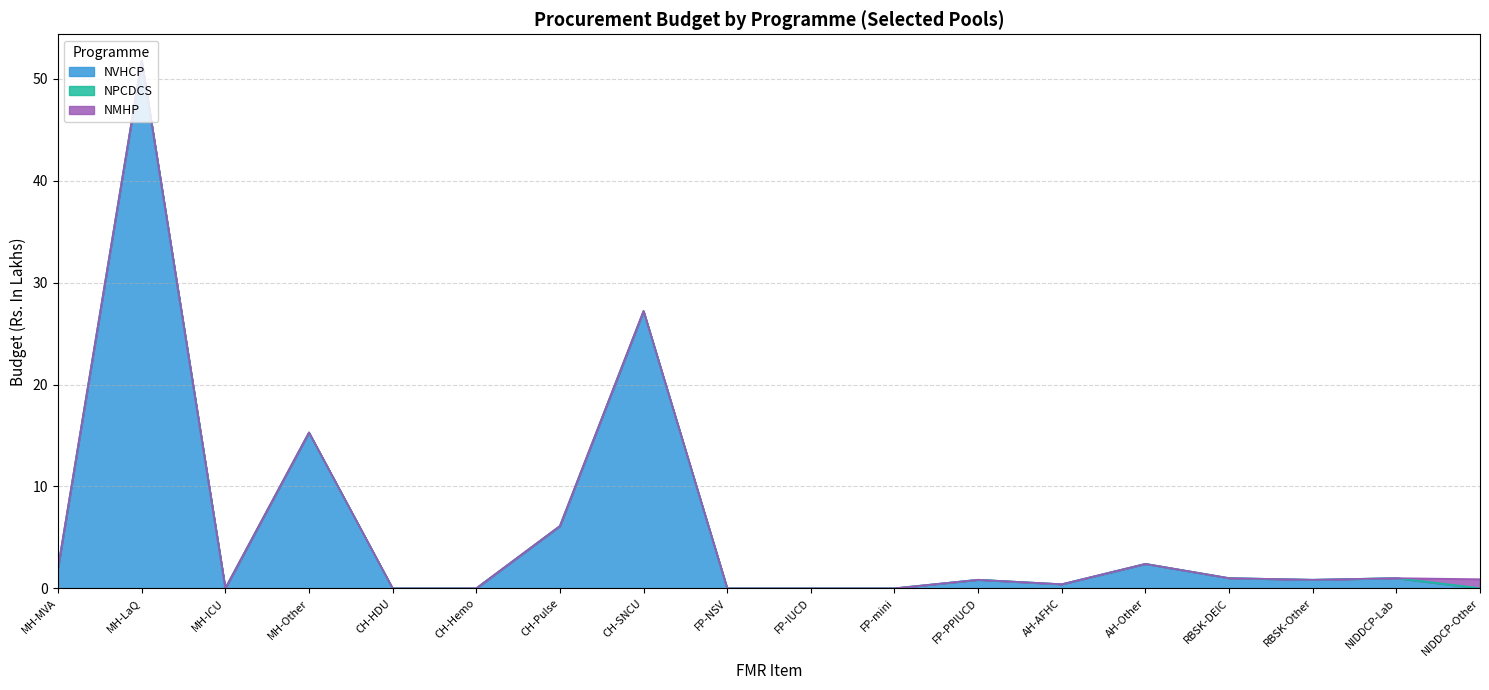

Read the NVHCP value at CH-SNCU.

27.2